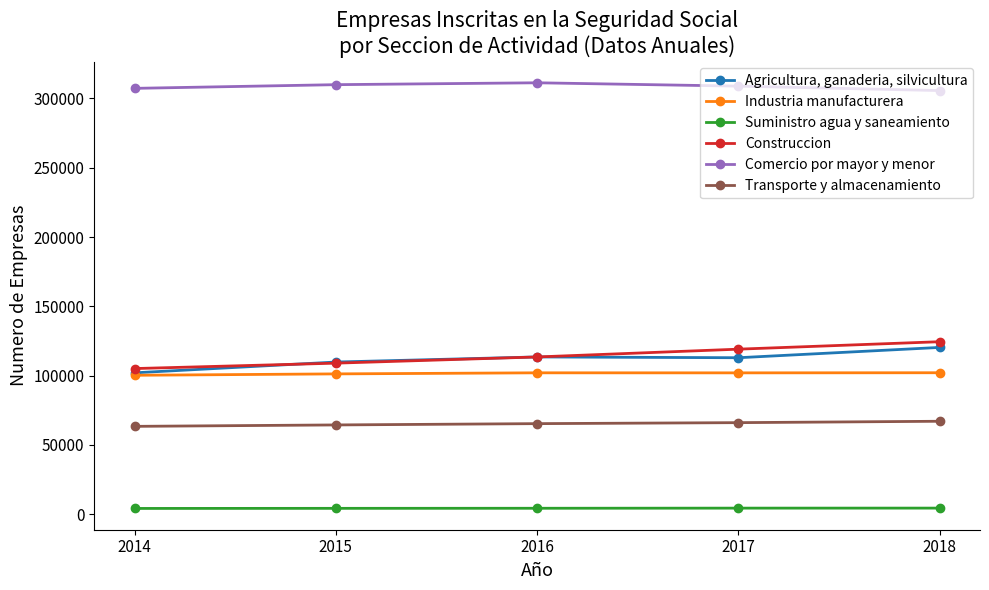

What is the value of the Industria manufacturera point at the 1st from the left?

100260